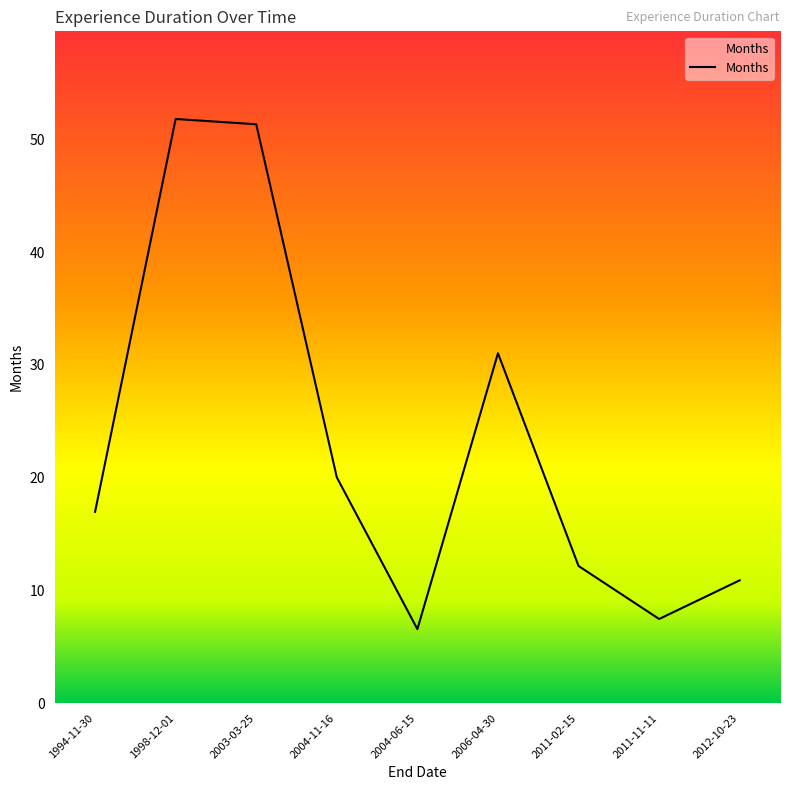

What position from the left is 2004-11-16?

4